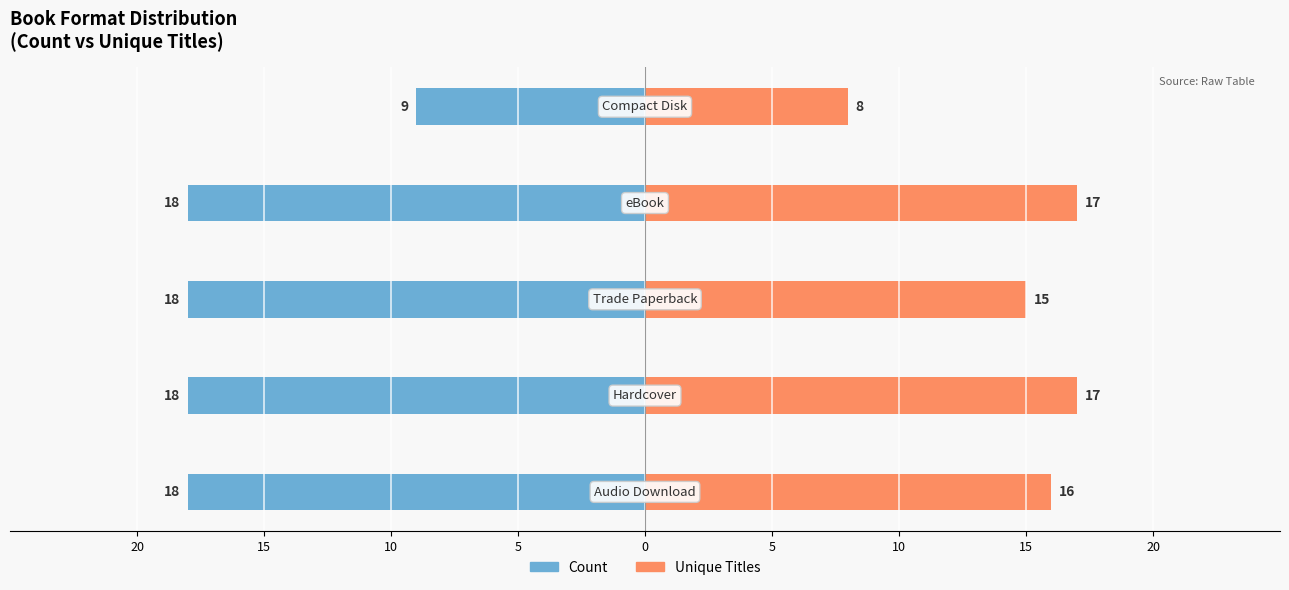

Reading right to left, extract all data points from this chart.

Count: 0=-9	5=-18	10=-18	15=-18	20=-18
Unique Titles: 0=8	5=17	10=15	15=17	20=16